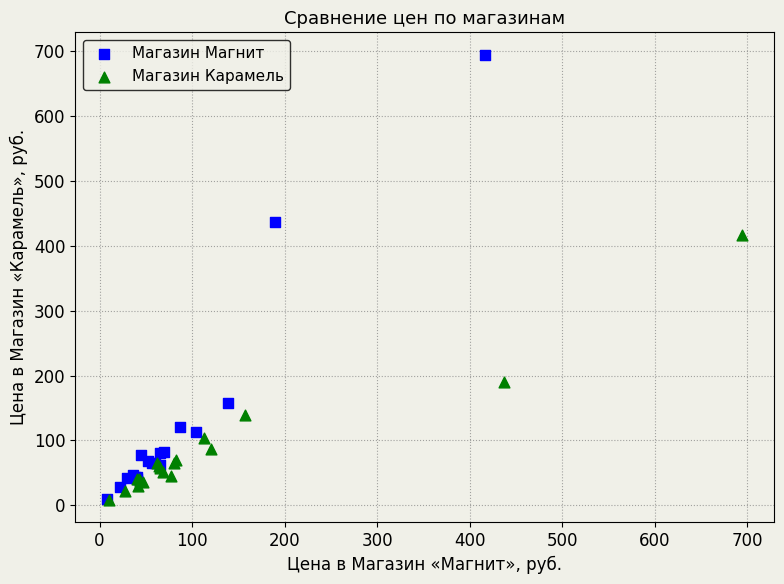

Which series has the widest spread of Y values?

Магазин Магнит